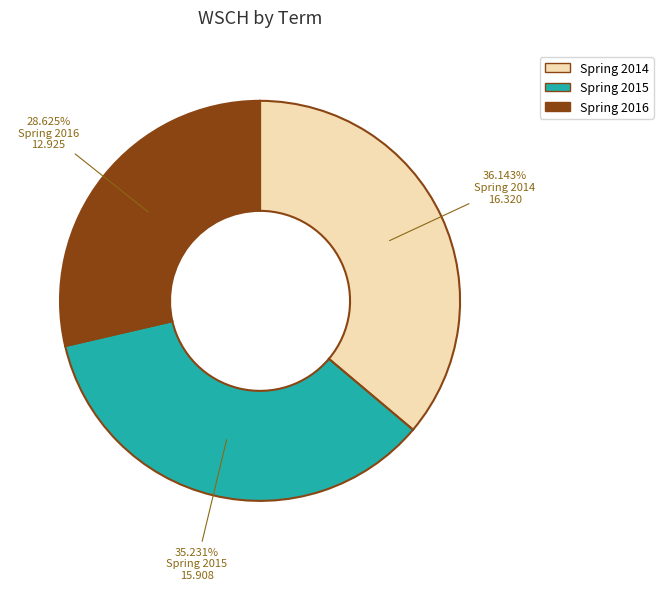

Which category has the smallest portion of the pie?

Spring 2016